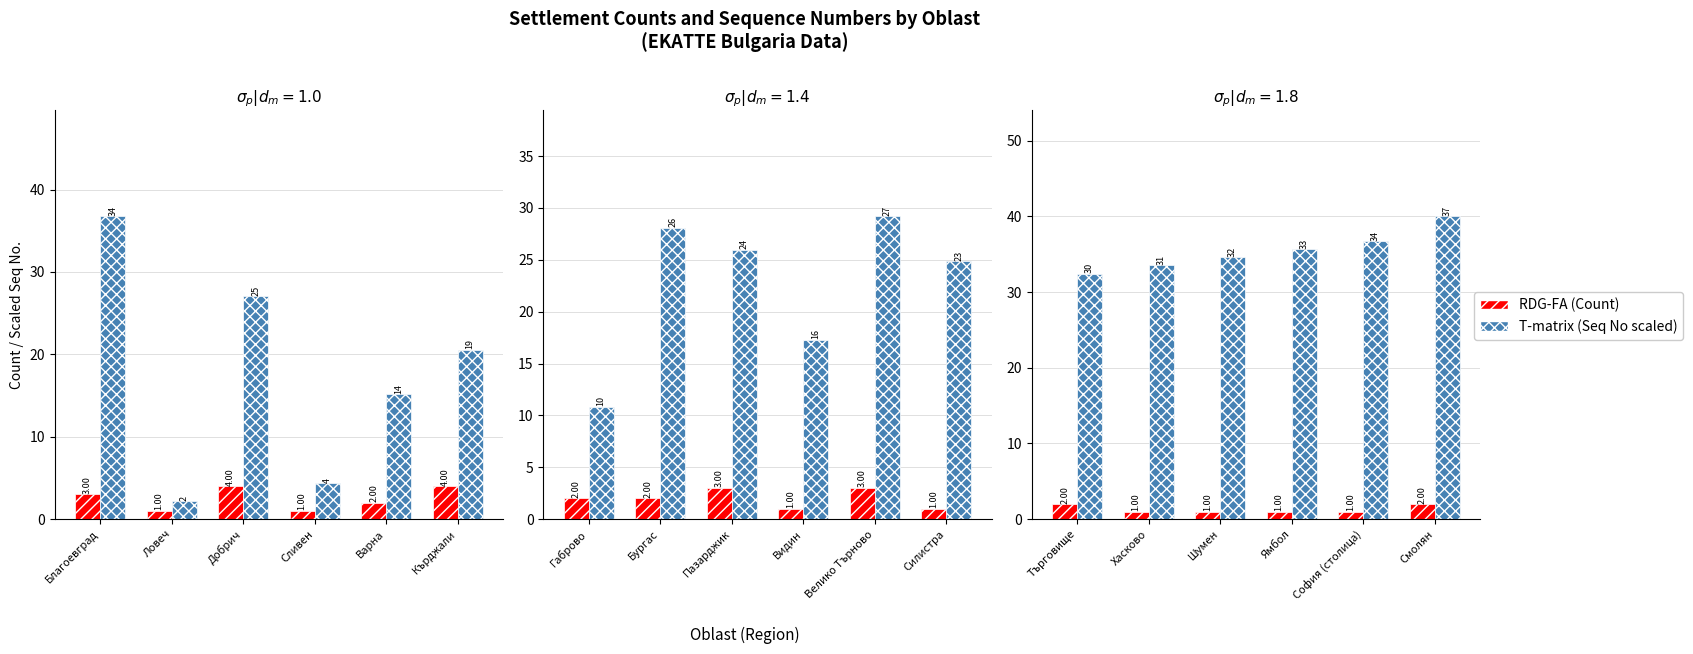

Count the number of data series in this chart.

2